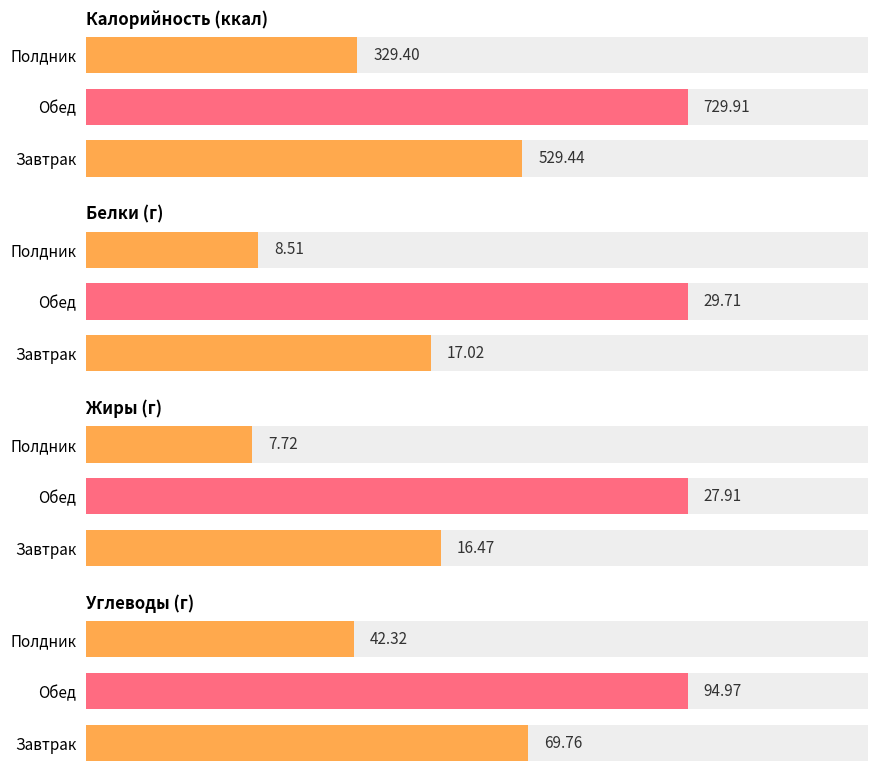

How many distinct data groups are displayed?

4